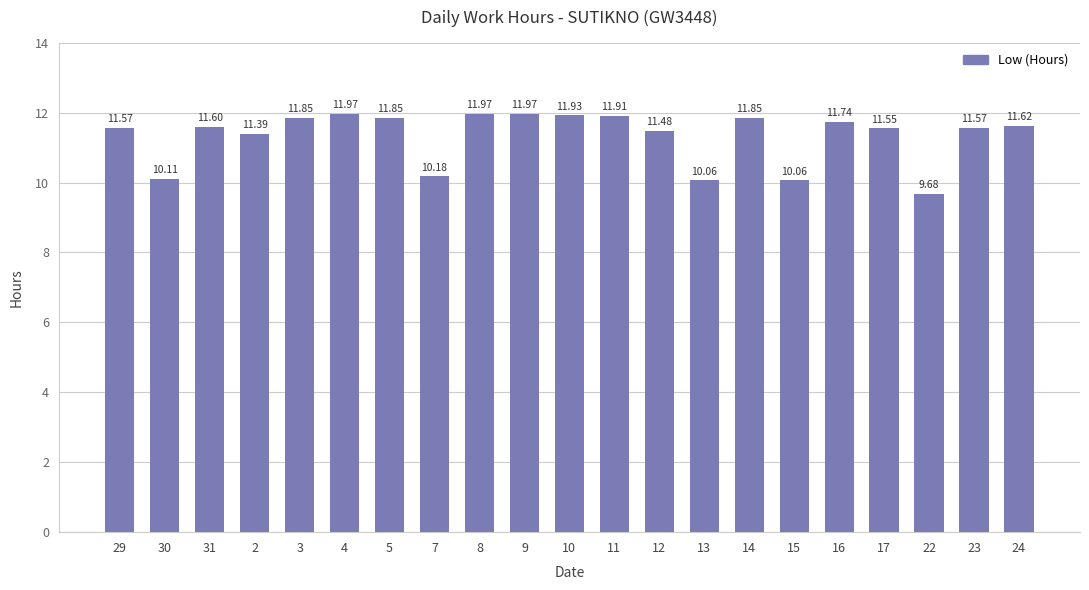

What is the label of the 15th bar from the left?

14